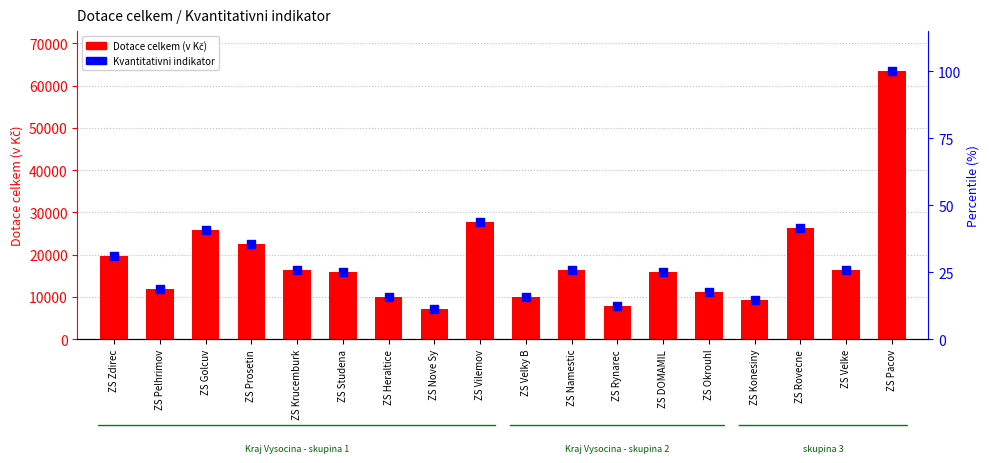

What are all the series names shown in the legend?

Dotace celkem (v Kč), Kvantitativni indikator (%)